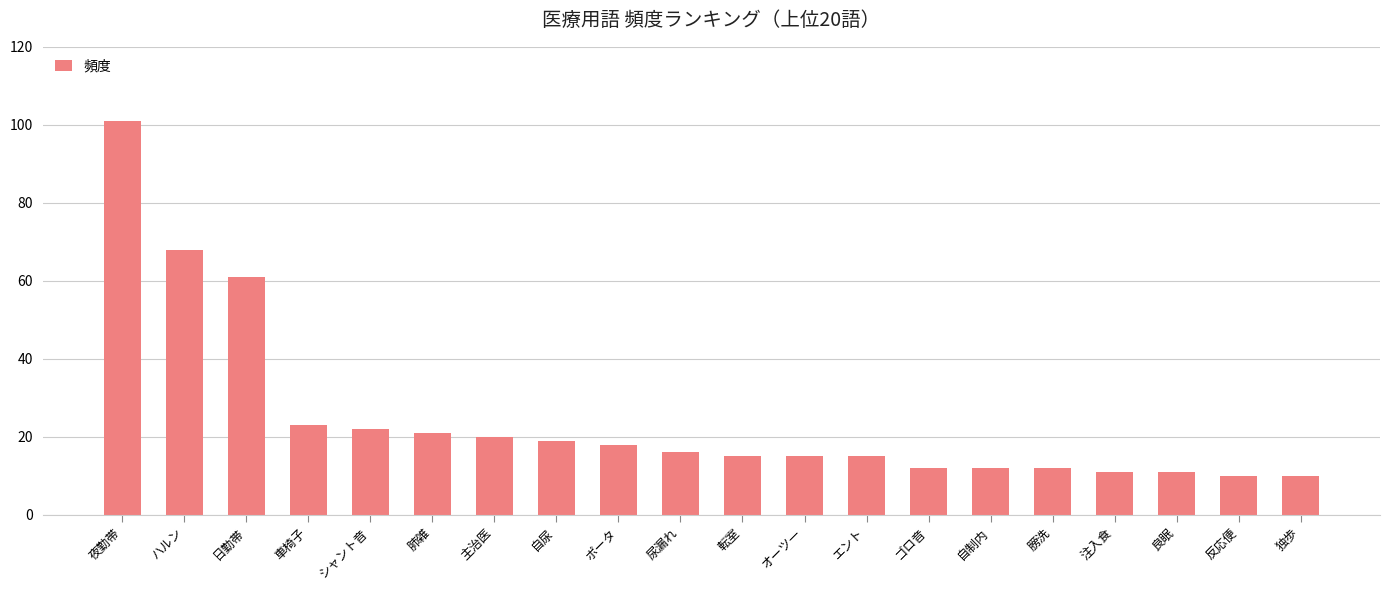

What is the difference between the second highest and second lowest values?

58